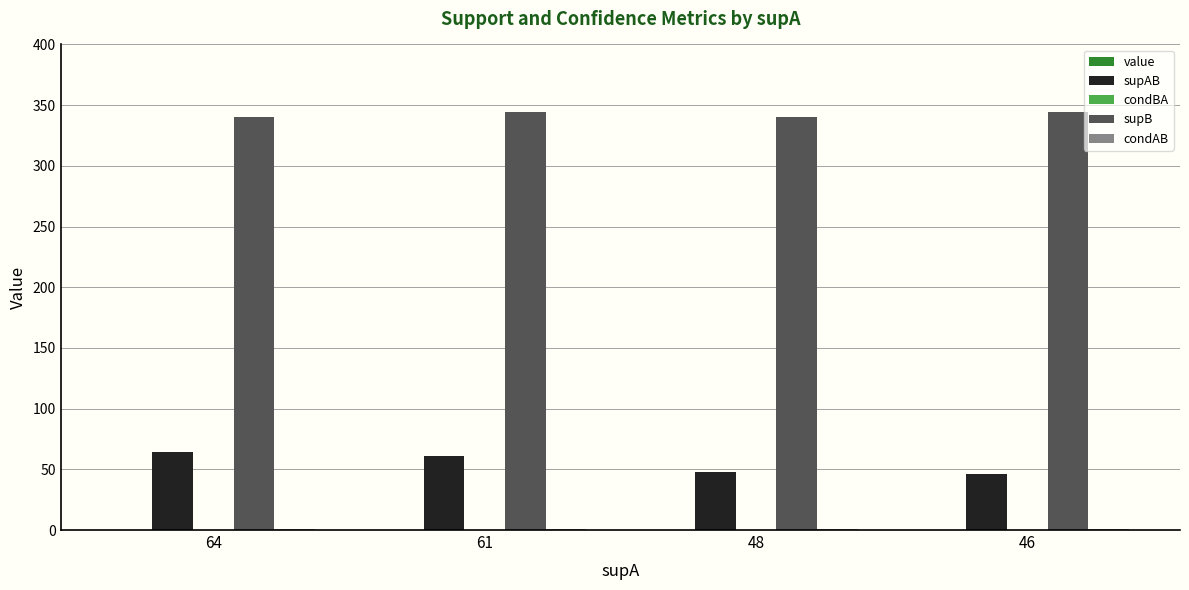

Which series has the largest total across all categories?

supB